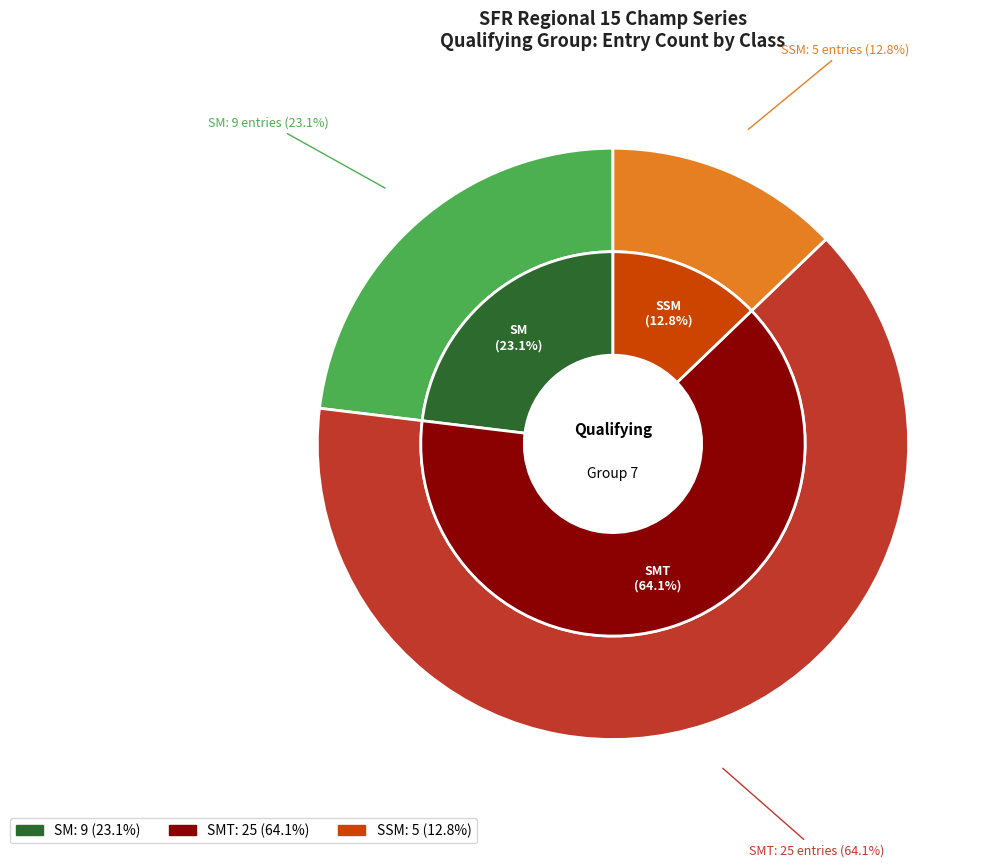

What is the smallest slice in the pie chart?

SSM